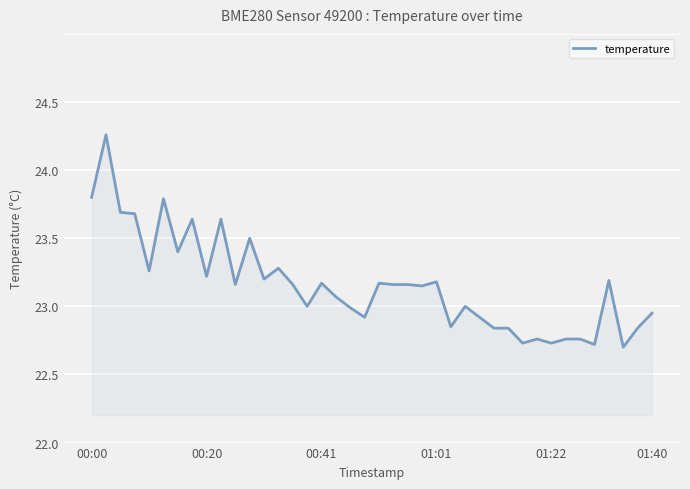

Does the chart have visible grid lines?

Yes